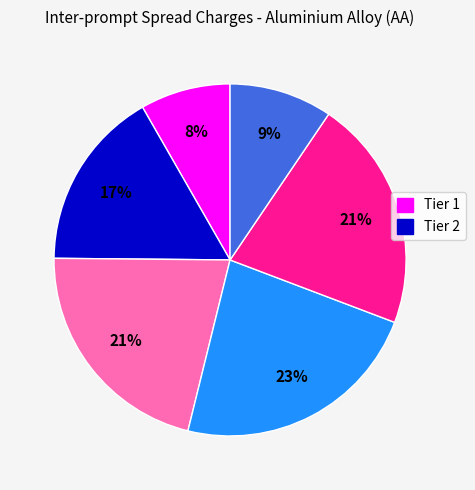

Does any single category account for the majority?

No